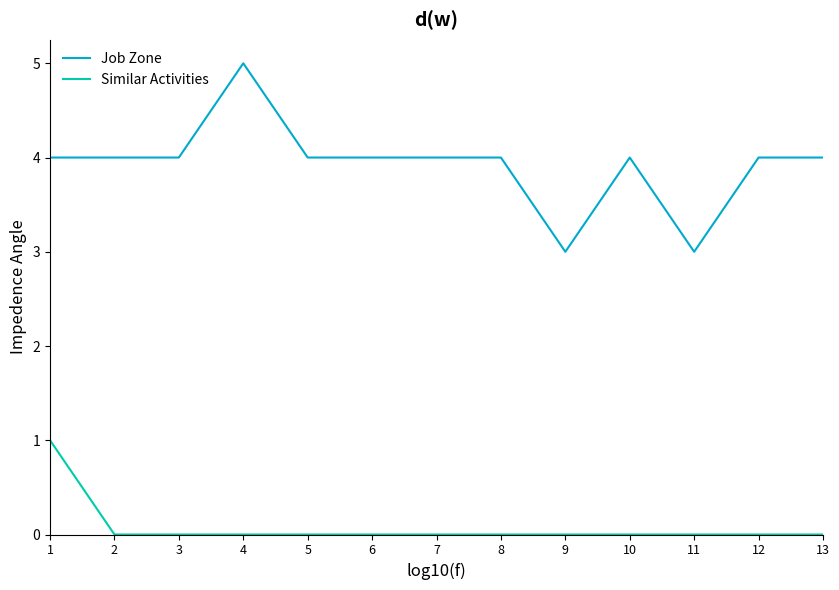

Is it true that Job Zone equals 2 at 2?

False